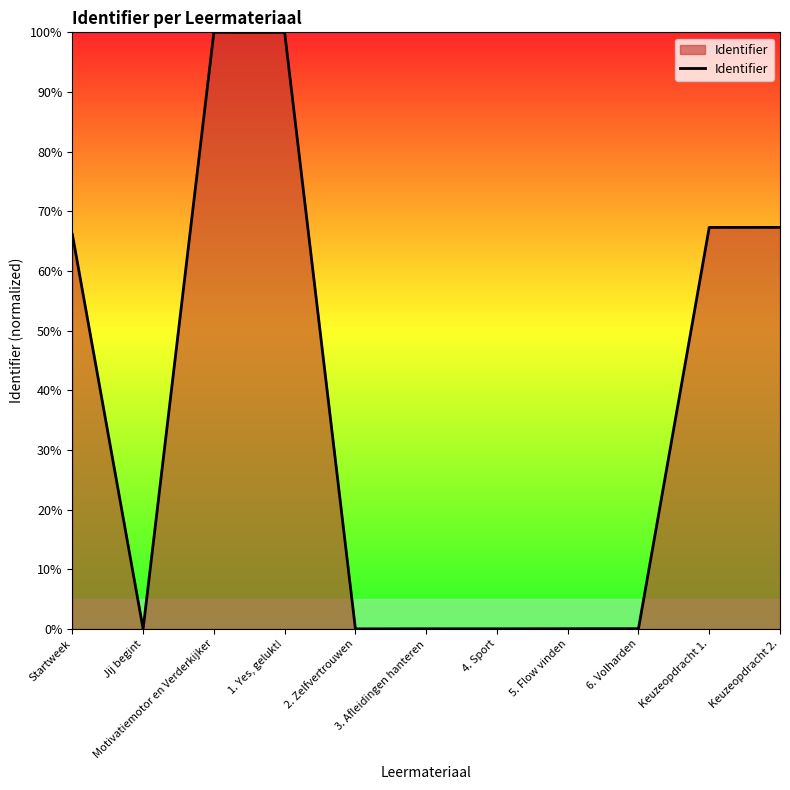

Does the chart display data point markers on the line(s)?

No